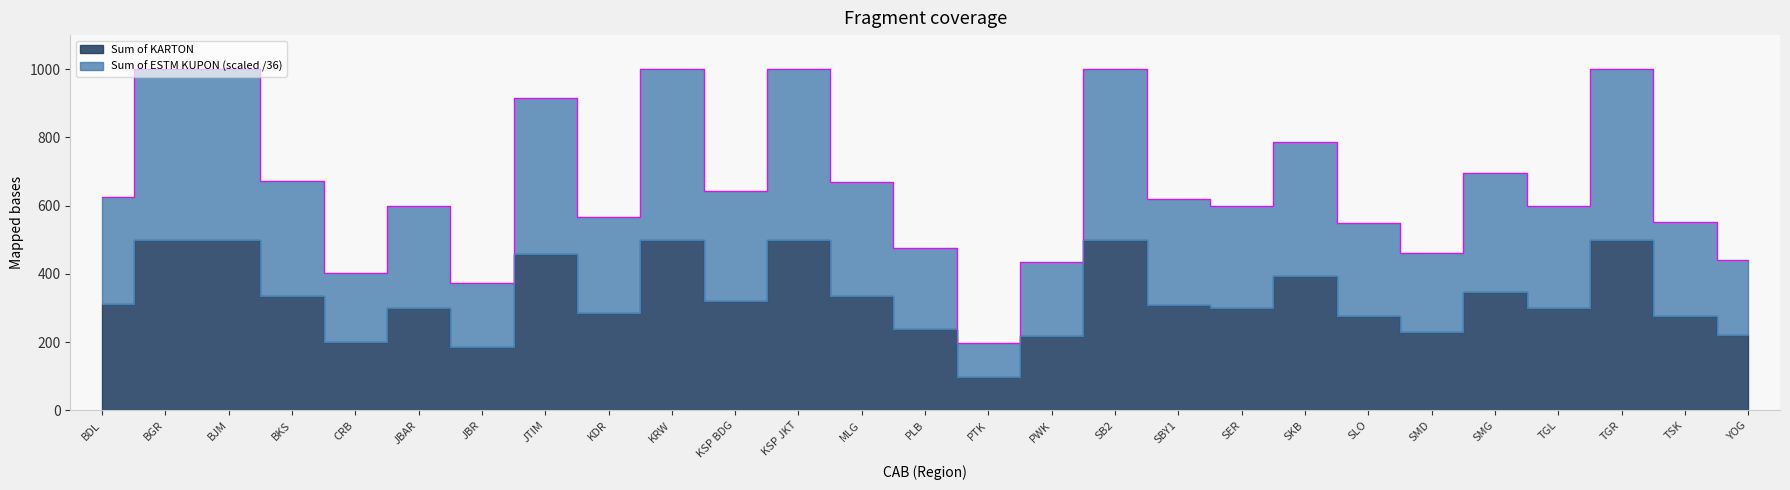

Rank the series by their maximum value, from lowest to highest.

Sum of ESTM KUPON, Sum of KARTON